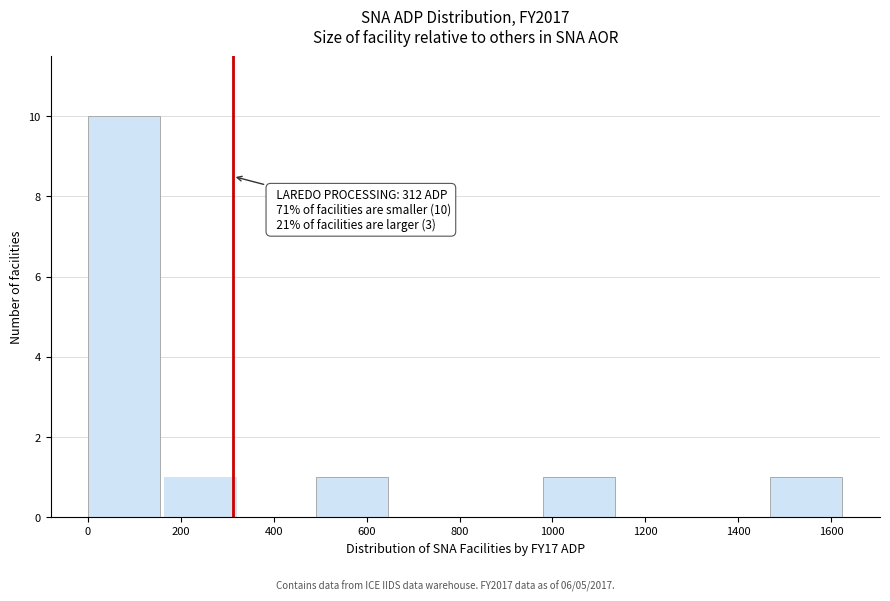

Which range on the x-axis has the tallest bar?

0 to 160